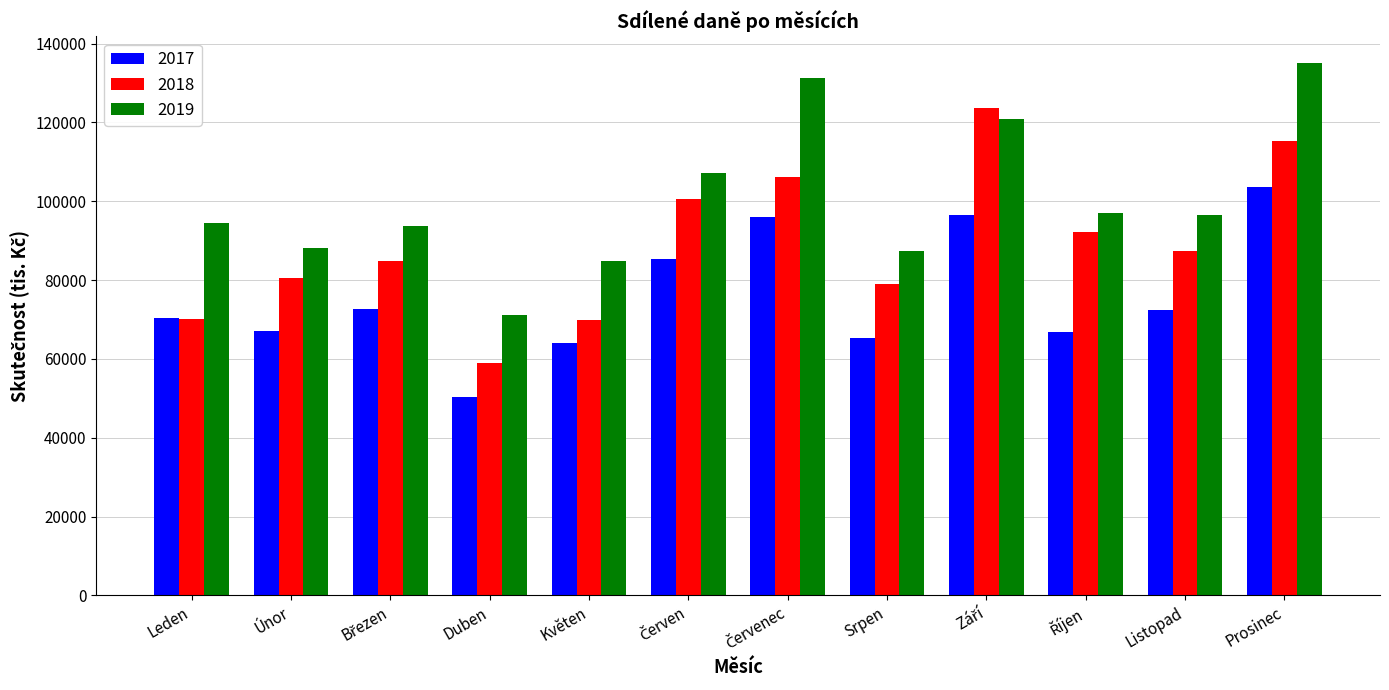

At how many categories does at least one series exceed 54690?

12